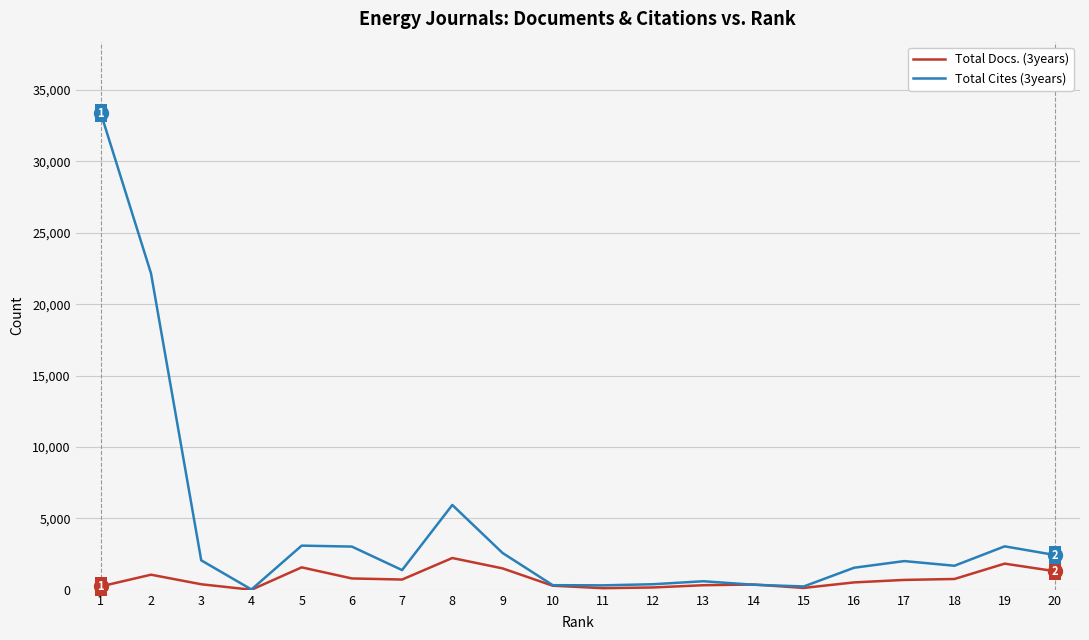

List the series in order of their peak value, highest first.

Total Cites (3years), Total Docs. (3years)